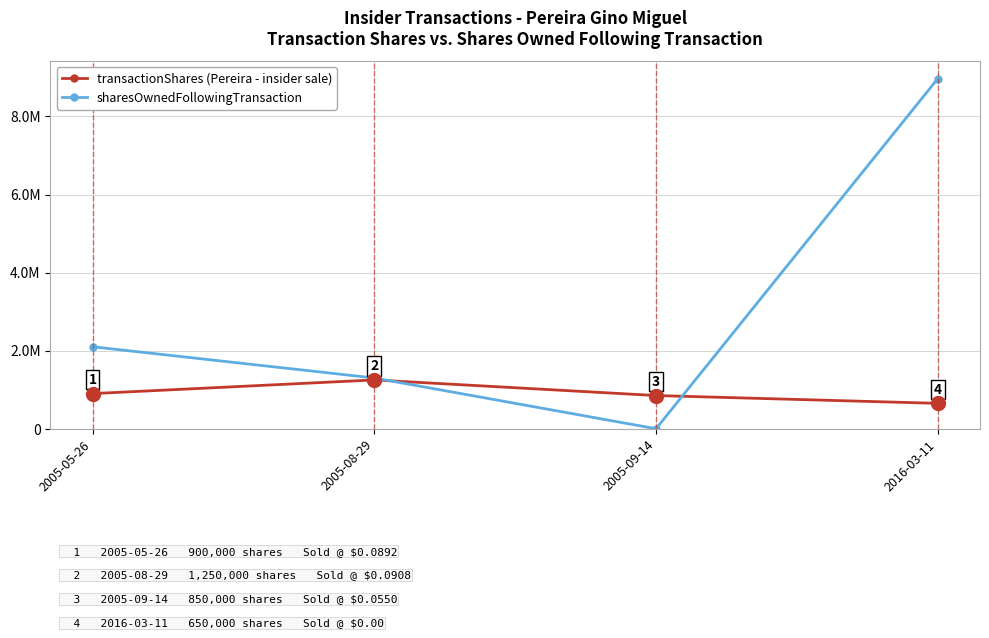

What are all the series names shown in the legend?

transactionShares (Pereira - insider sale), sharesOwnedFollowingTransaction